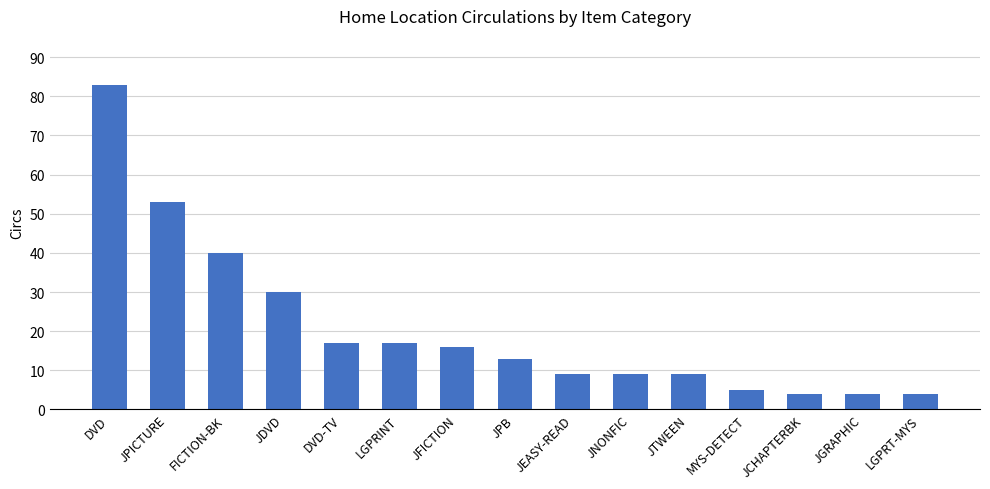

What is the sum of all values?

313